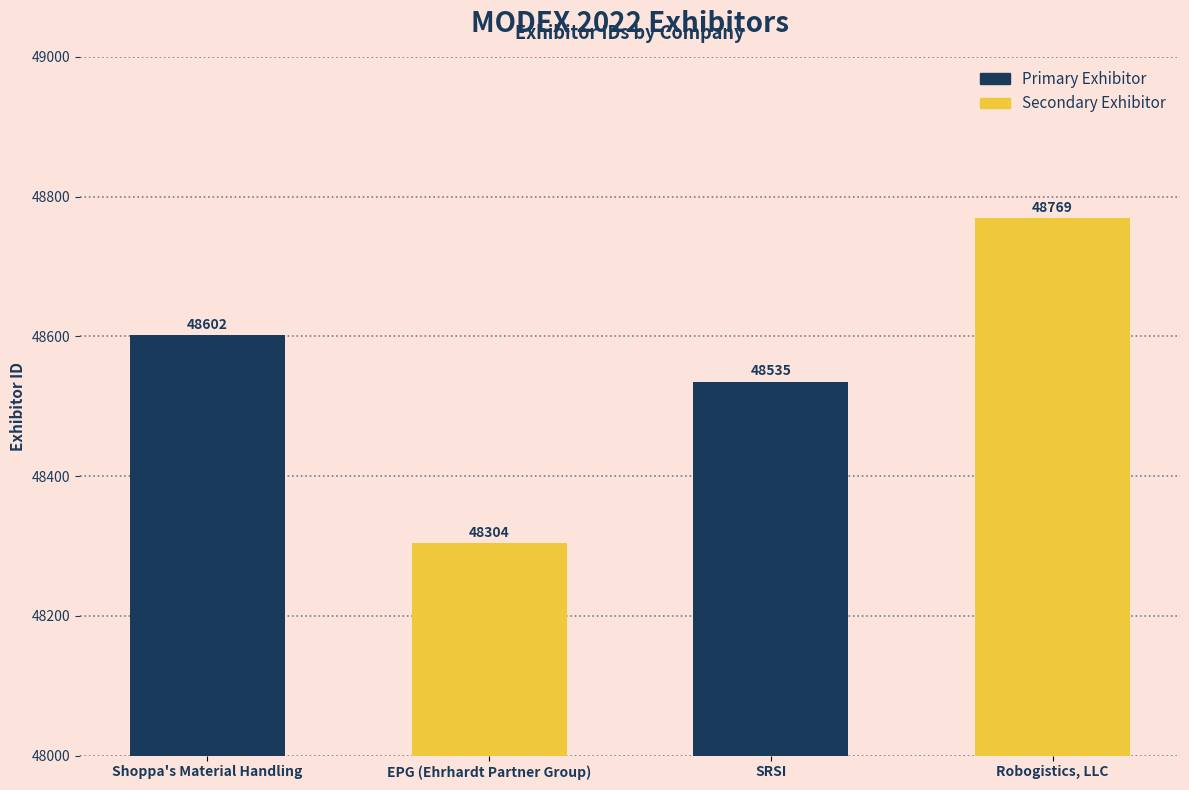

Are the bars grouped side by side (vs. stacked)?

No